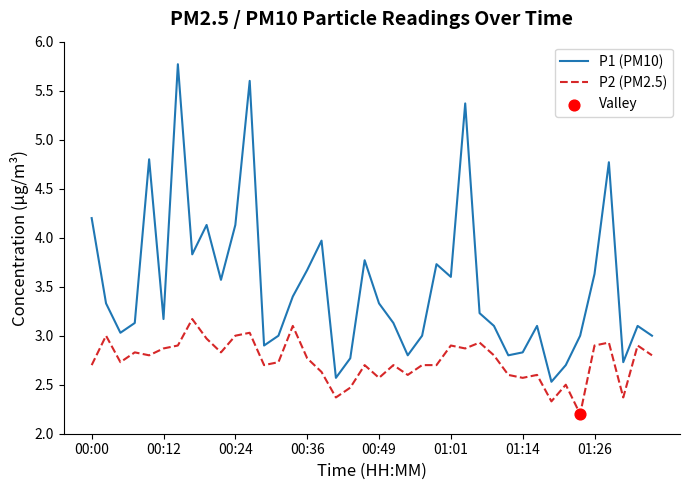

Which series has the largest range (max minus min)?

P1 (PM10)